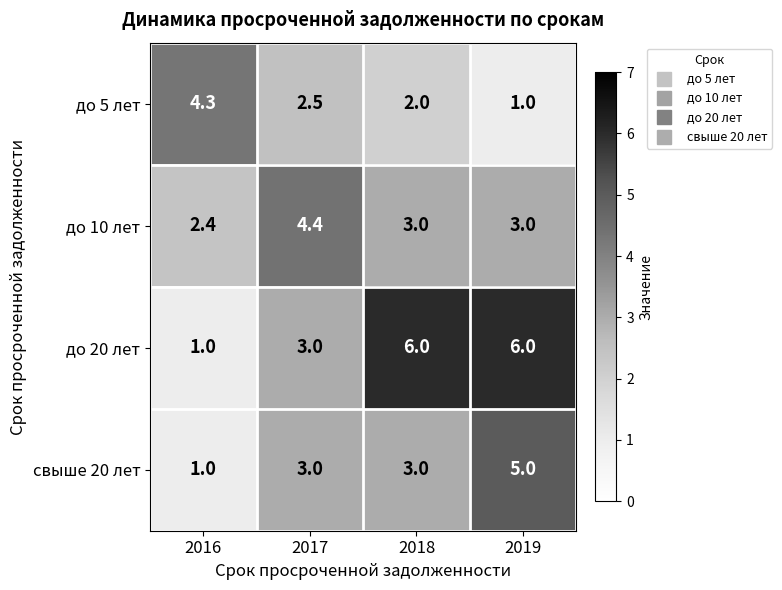

Rank the series at 2019 from highest to lowest value.

до 20 лет, свыше 20 лет, до 10 лет, до 5 лет